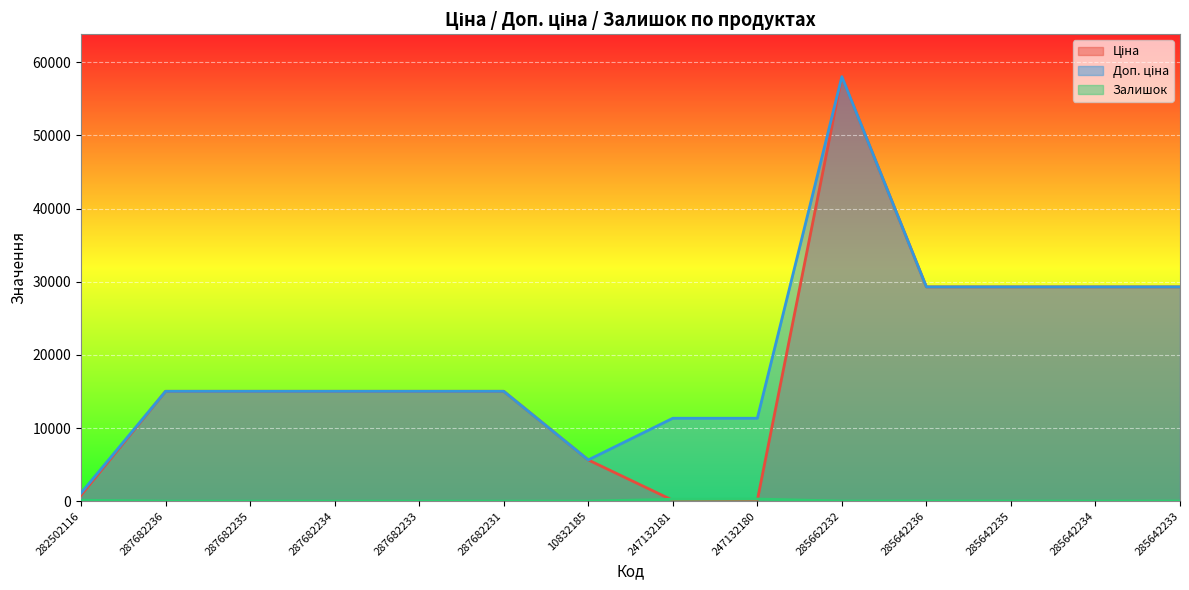

Reading left to right, list all the values displayed in this chart.

Ціна: 813.0	15019.2	15019.2	15019.2	15019.2	15019.2	5636.0	113.3	113.3	58037.0	29294.9	29294.9	29294.9	29294.9
Доп. ціна: 1101.8	15019.2	15019.2	15019.2	15019.2	15019.2	5636.0	11334.0	11334.0	58037.0	29294.9	29294.9	29294.9	29294.9
Залишок: 125.0	0.0	0.0	0.0	0.0	0.0	1.0	260.0	290.0	12.0	11.0	11.0	5.0	13.0